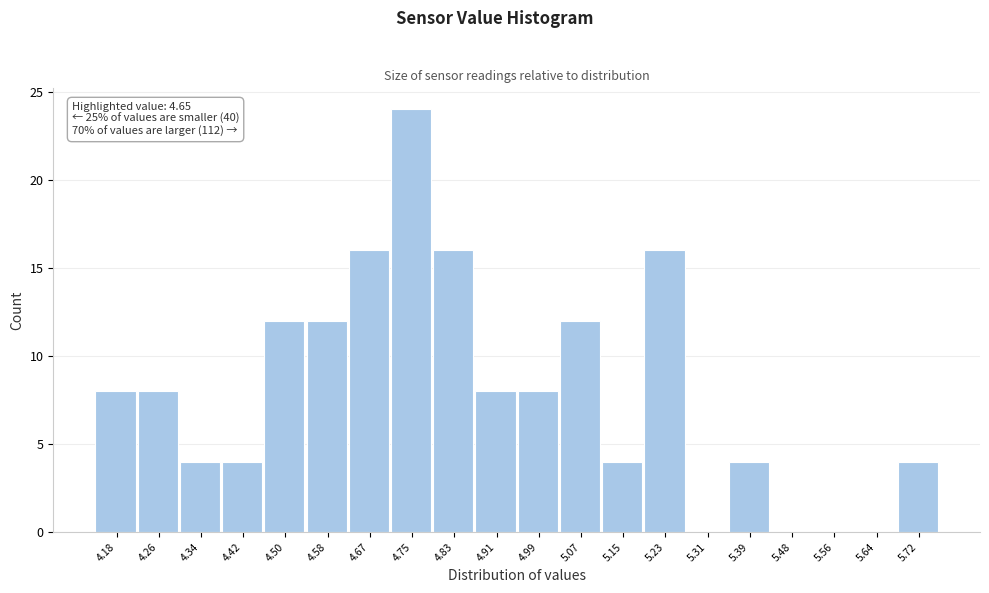

Reading left to right, transcribe all the data shown in this chart.

4.18=8	4.26=8	4.34=4	4.42=4	4.50=12	4.58=12	4.67=16	4.75=24	4.83=16	4.91=8	4.99=8	5.07=12	5.15=4	5.23=16	5.31=0	5.39=4	5.48=0	5.56=0	5.64=0	5.72=4